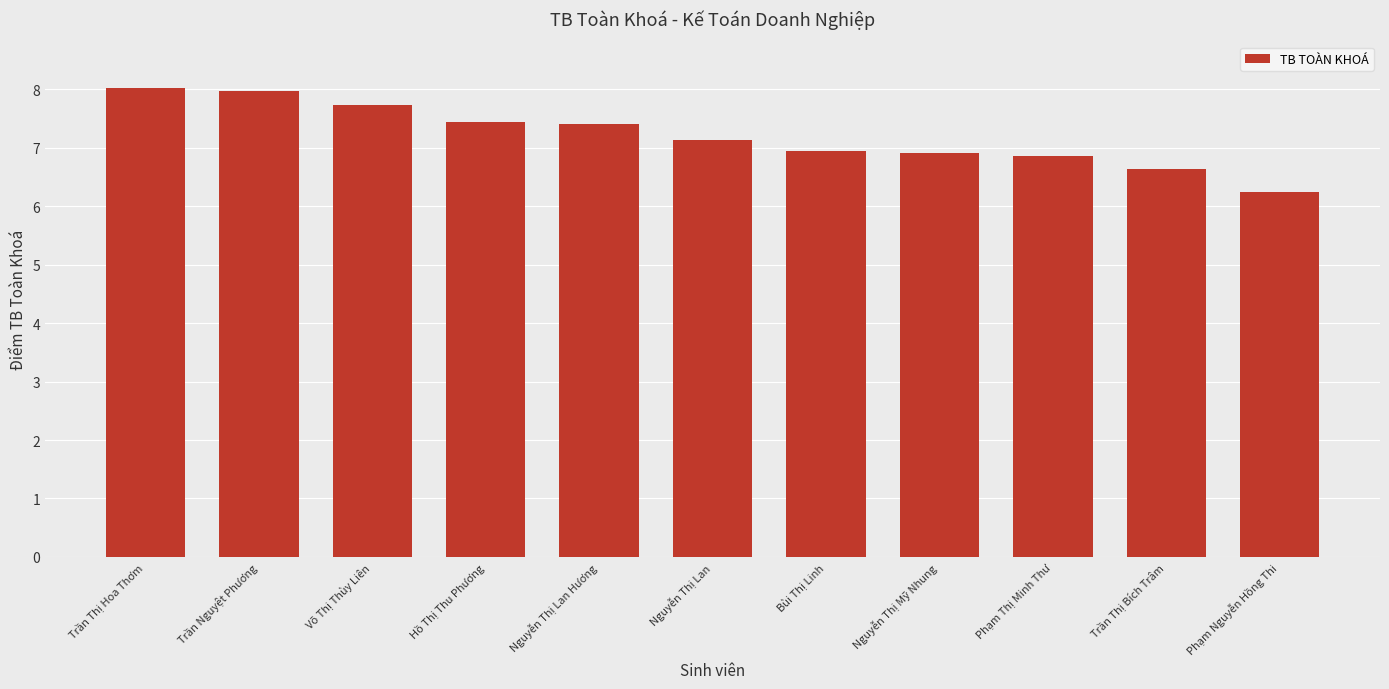

Which label corresponds to the smallest value in the chart?

Phạm Nguyễn Hồng Thi